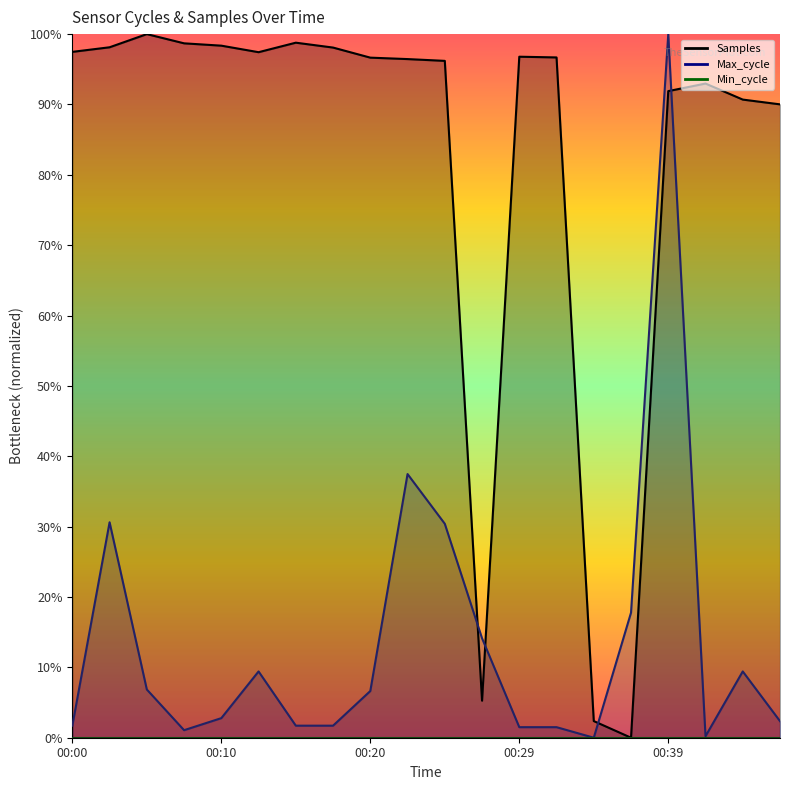

What is the difference between the maximum and minimum values in the Samples series?

1.0